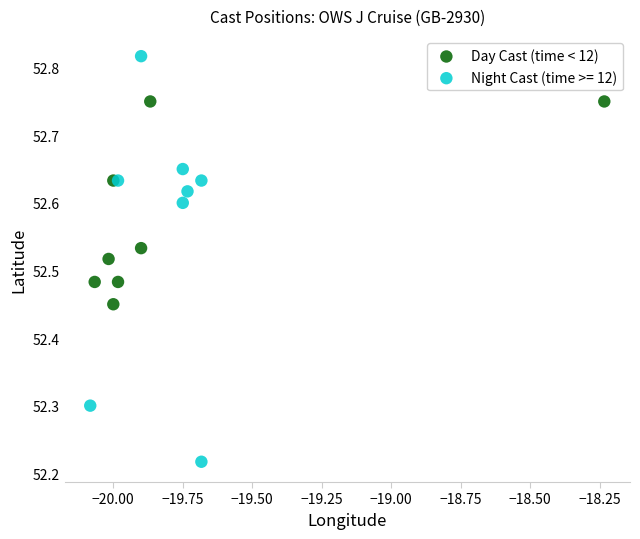

Which series has the largest Y range (max minus min)?

Night Cast (time >= 12)